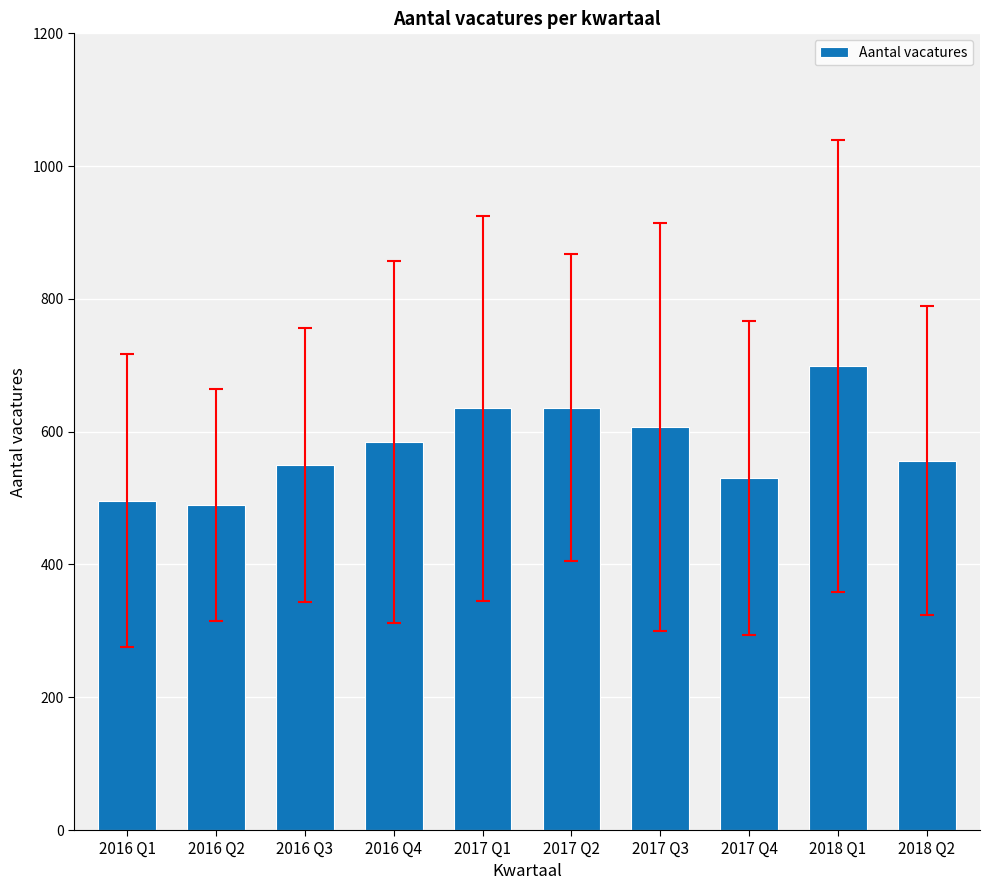

What is the difference between the second highest and minimum values?

146.5